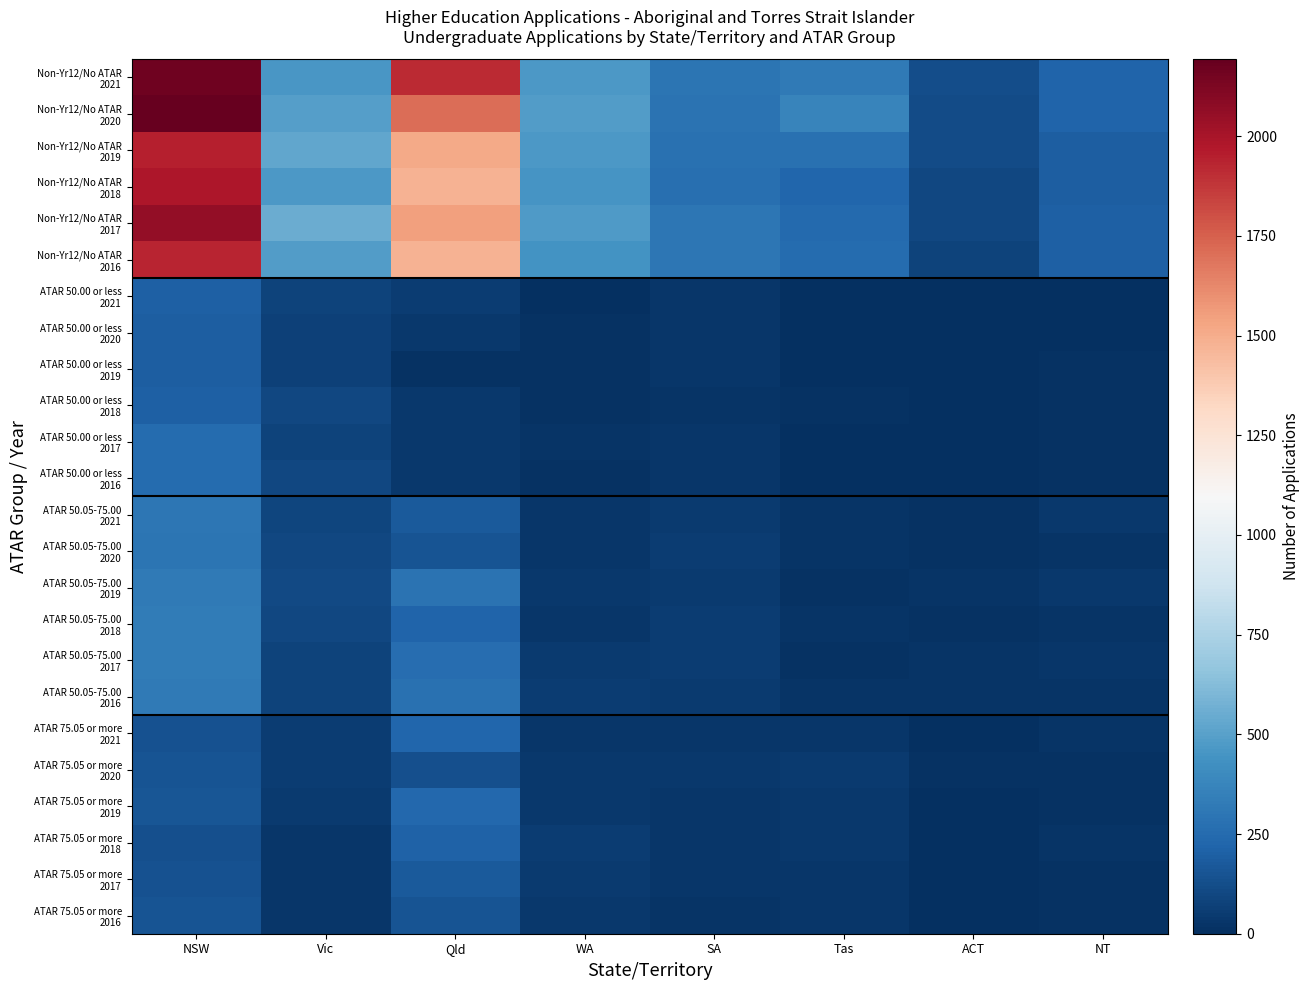

Which series has the largest total across all categories?

Non-Yr12/No ATAR 2021